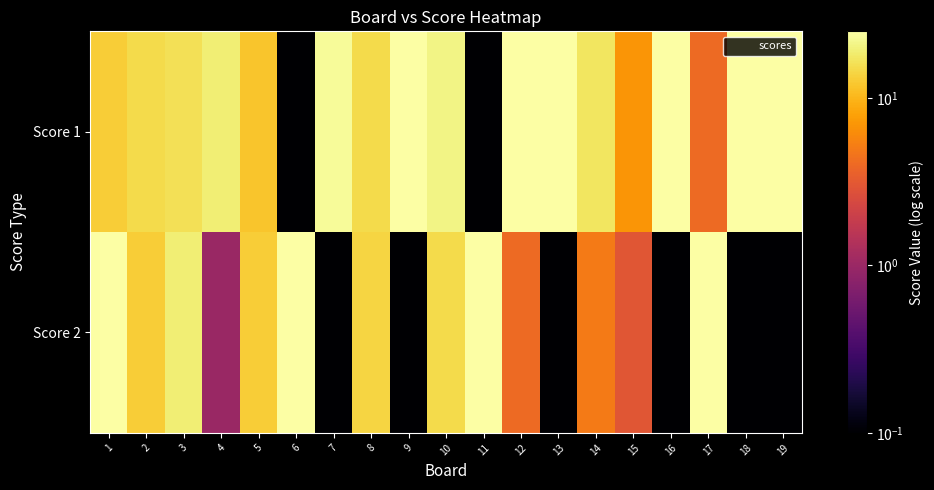

List the series in order of their peak value, lowest first.

Score 1, Score 2